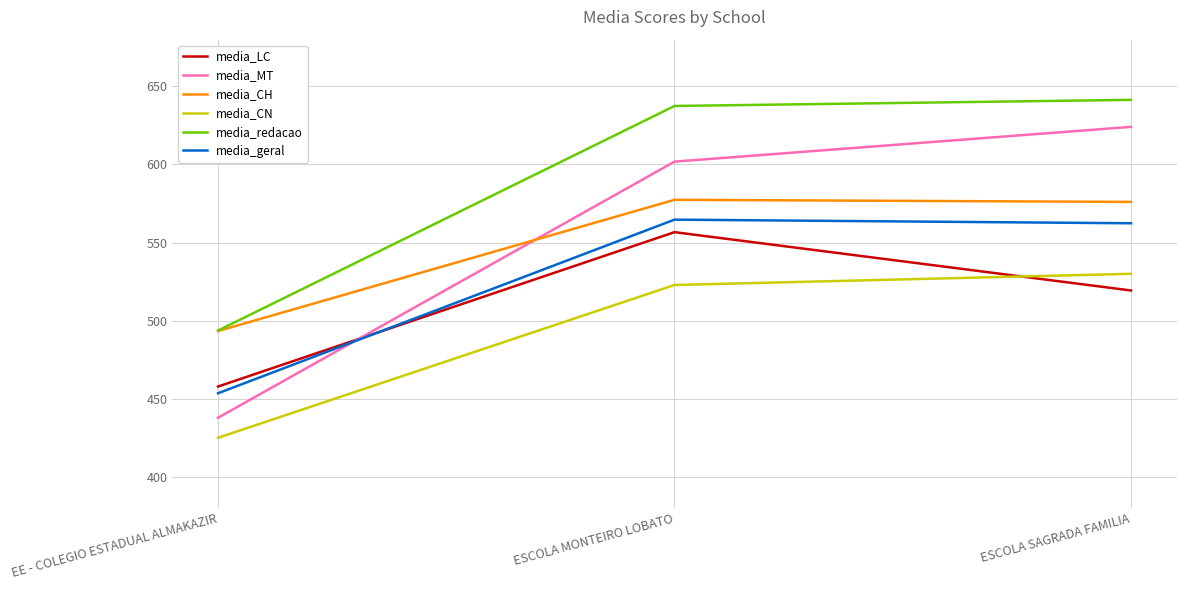

What is the lowest value of the media_CN series?

424.8